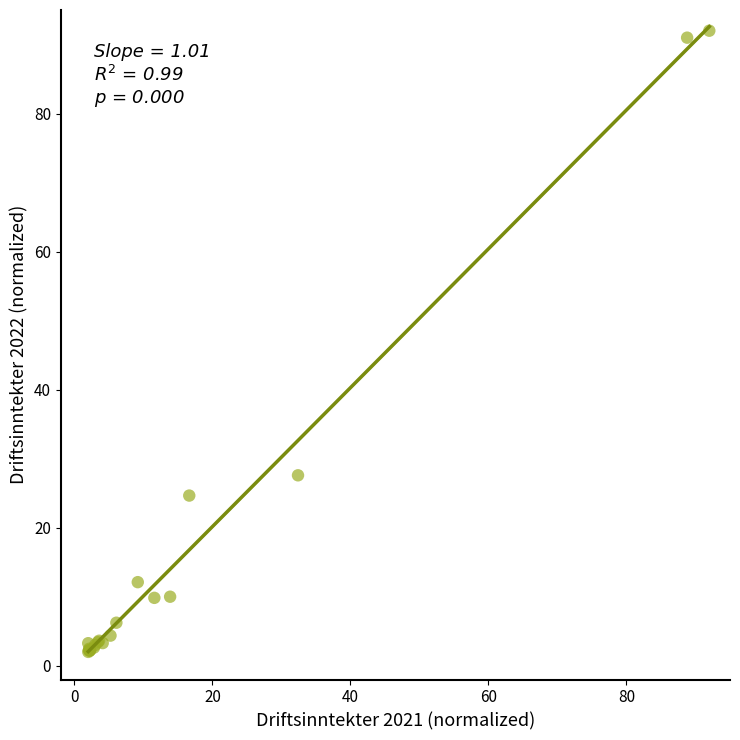

What Y value in the scatter plot is closest to 47?

27.6